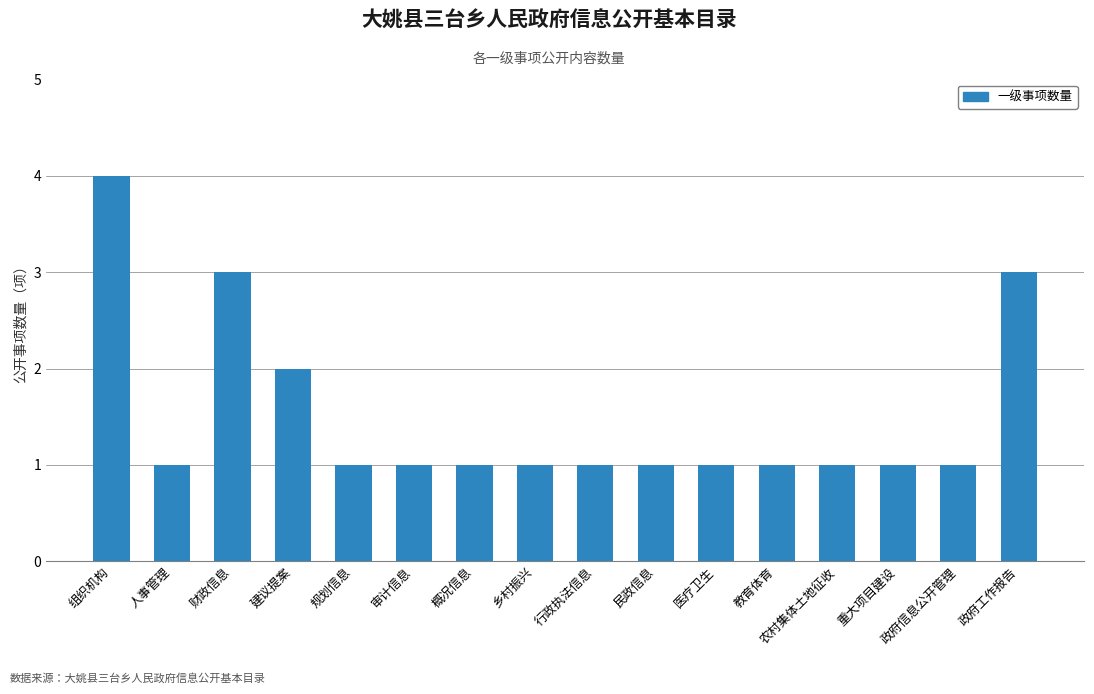

What is the maximum value shown in the chart?

4